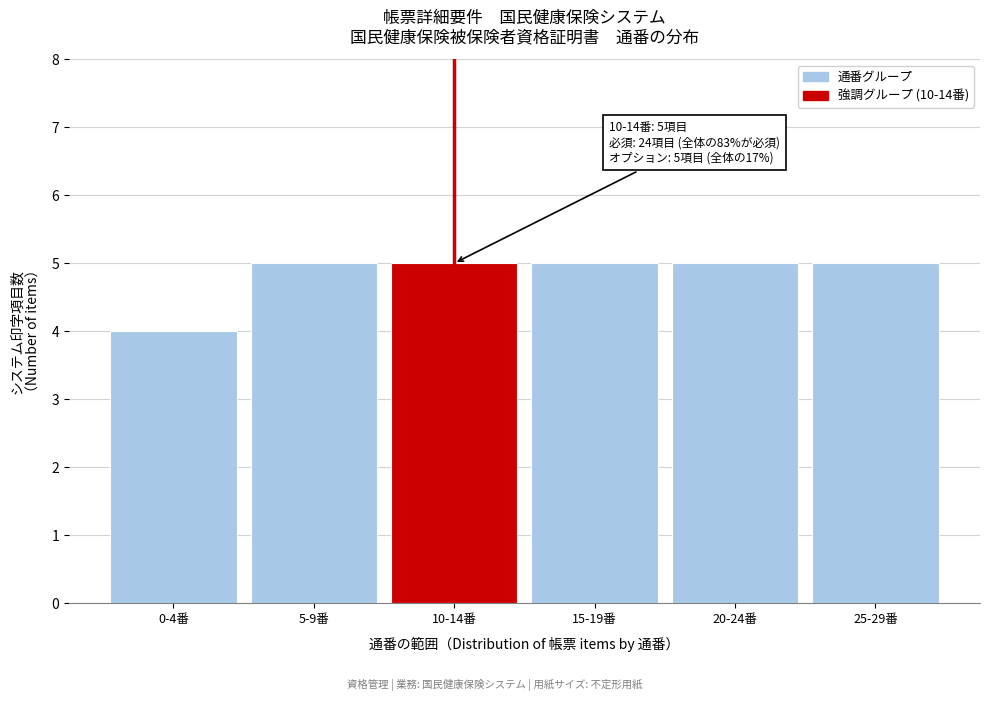

Reading left to right, extract all data points from this chart.

0-4番=4	5-9番=5	10-14番=5	15-19番=5	20-24番=5	25-29番=5